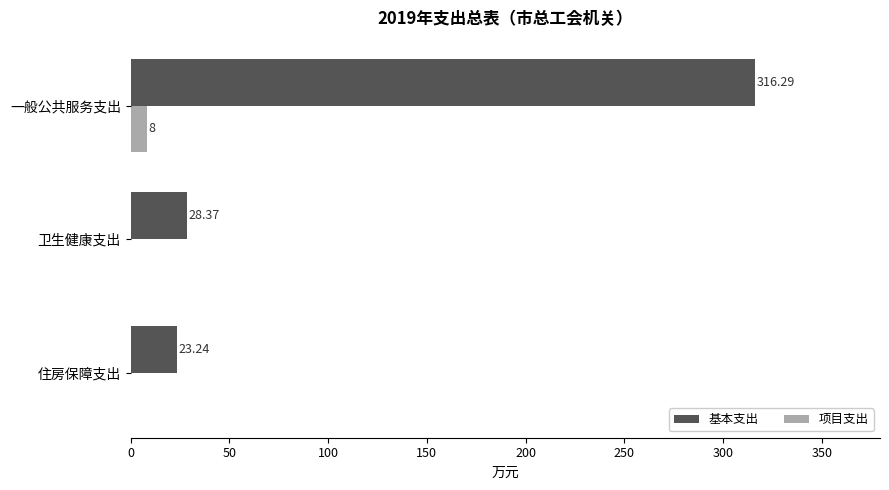

What are all the series names shown in the legend?

基本支出, 项目支出